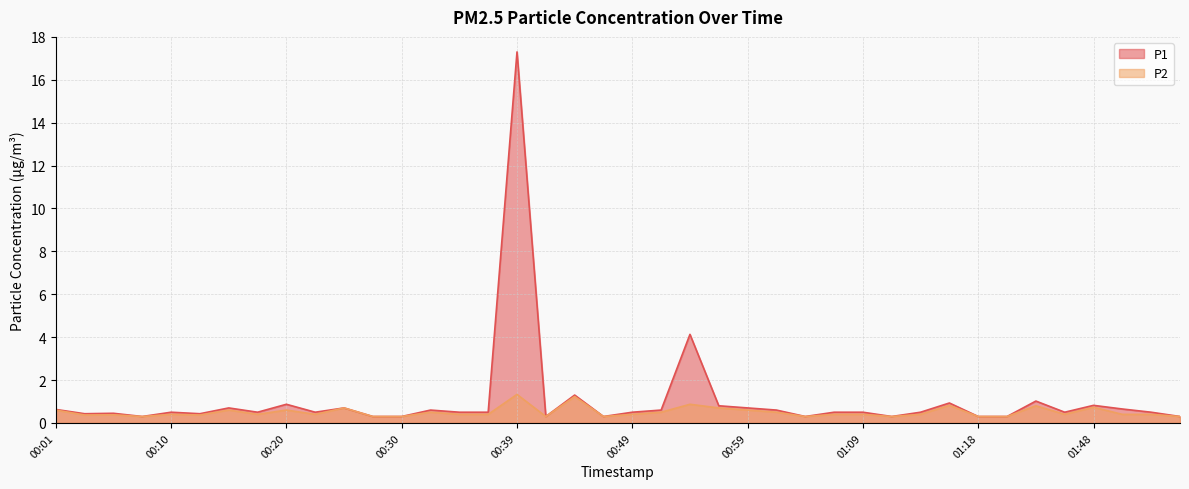

What is the difference between the maximum and second lowest values in the P2 series?

1.0